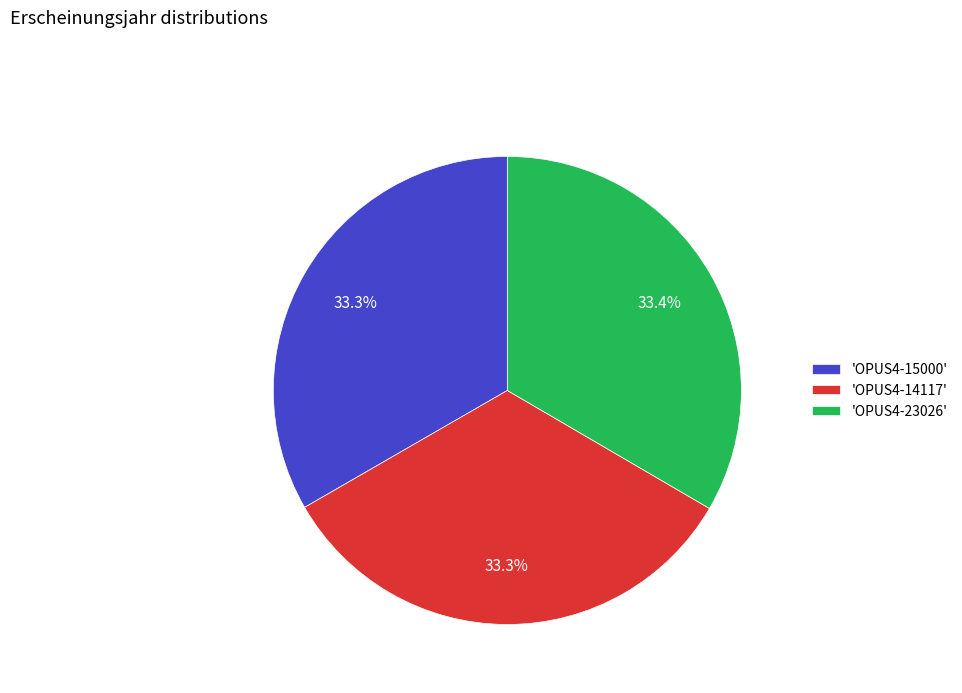

Does any single category account for the majority?

No